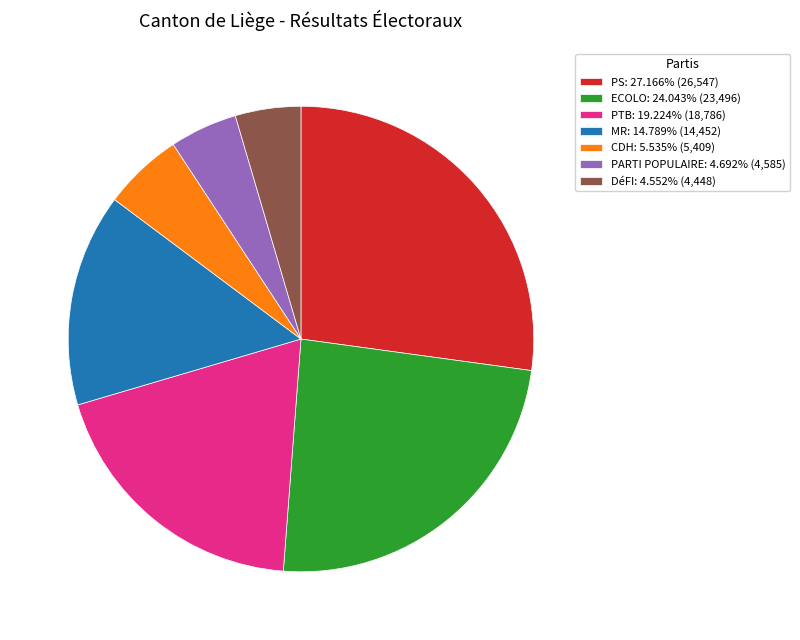

Approximately how many times larger is the value at PARTI POPULAIRE compared to PTB?

0.2